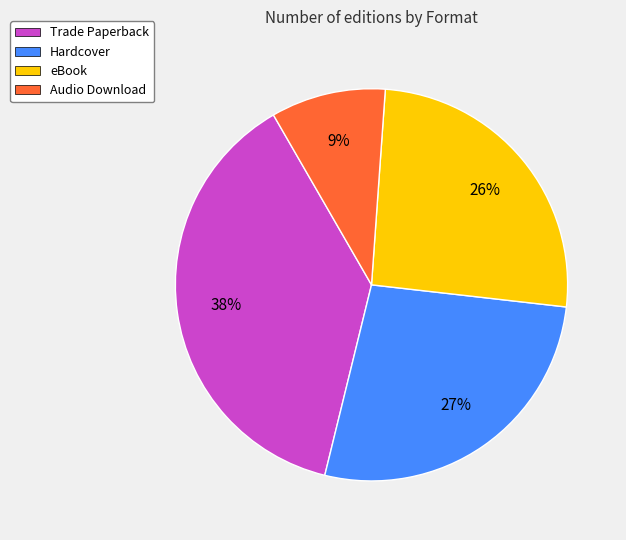

Which has a higher value, Audio Download or Hardcover?

Hardcover